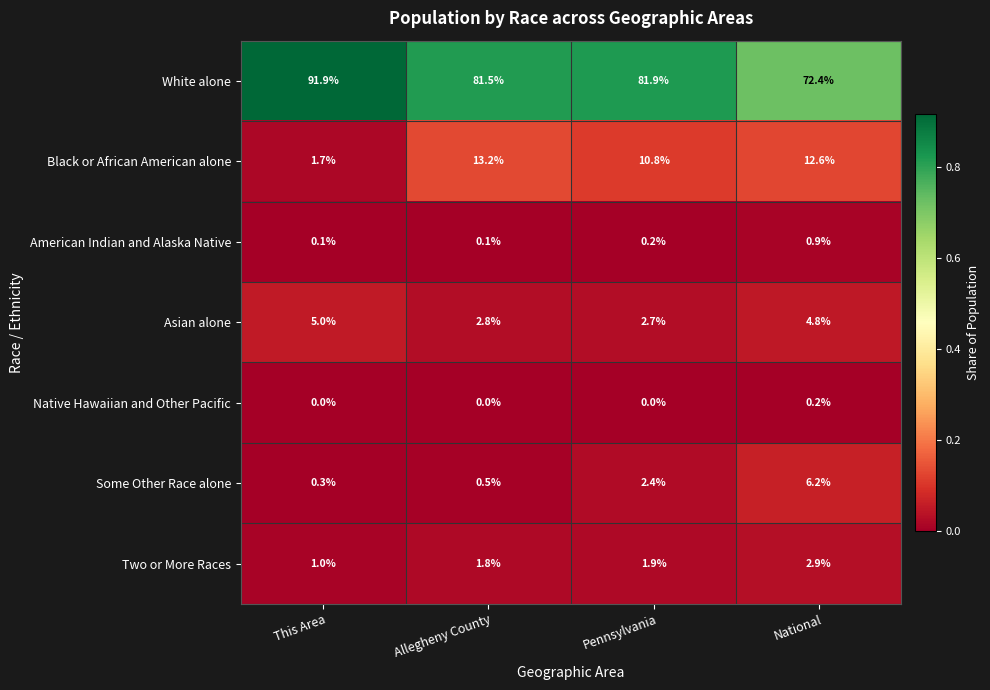

What is the sum of all Asian alone values?

15.3